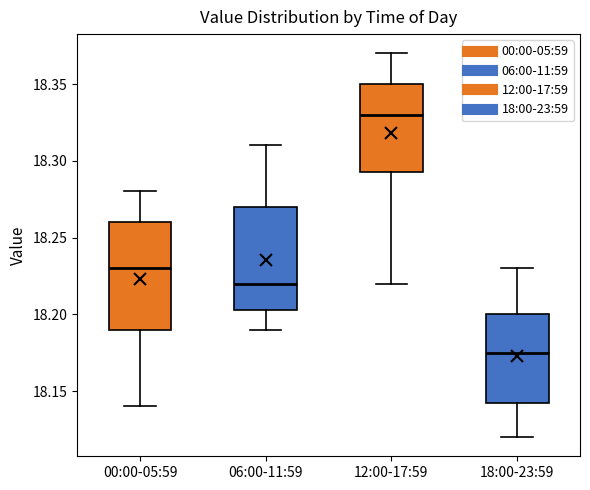

Reading left to right, read every box against the y-axis: the position of its median line, the range the box covers, and the ends of its whiskers. The values are not printed on the chart, so give them approximately, as read against the axis.

00:00-05:59: median 18.230, box 18.190 to 18.260, whiskers 18.140 to 18.280
06:00-11:59: median 18.220, box 18.205 to 18.270, whiskers 18.190 to 18.310
12:00-17:59: median 18.330, box 18.295 to 18.350, whiskers 18.220 to 18.370
18:00-23:59: median 18.175, box 18.145 to 18.200, whiskers 18.120 to 18.230